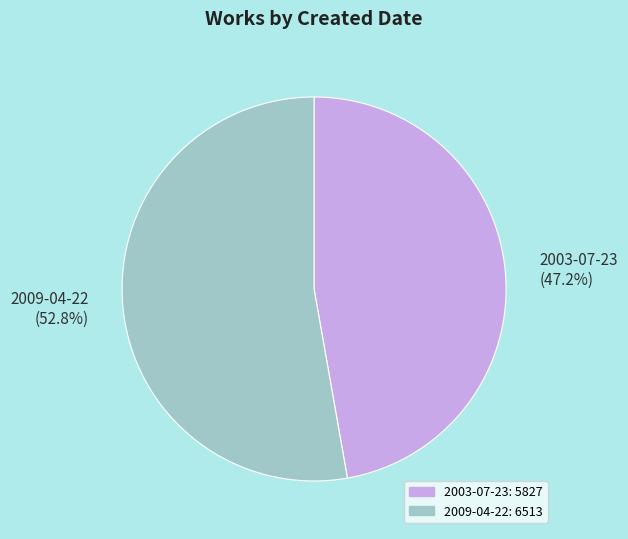

To the nearest percent, what percentage of the pie is 2009-04-22?

53%